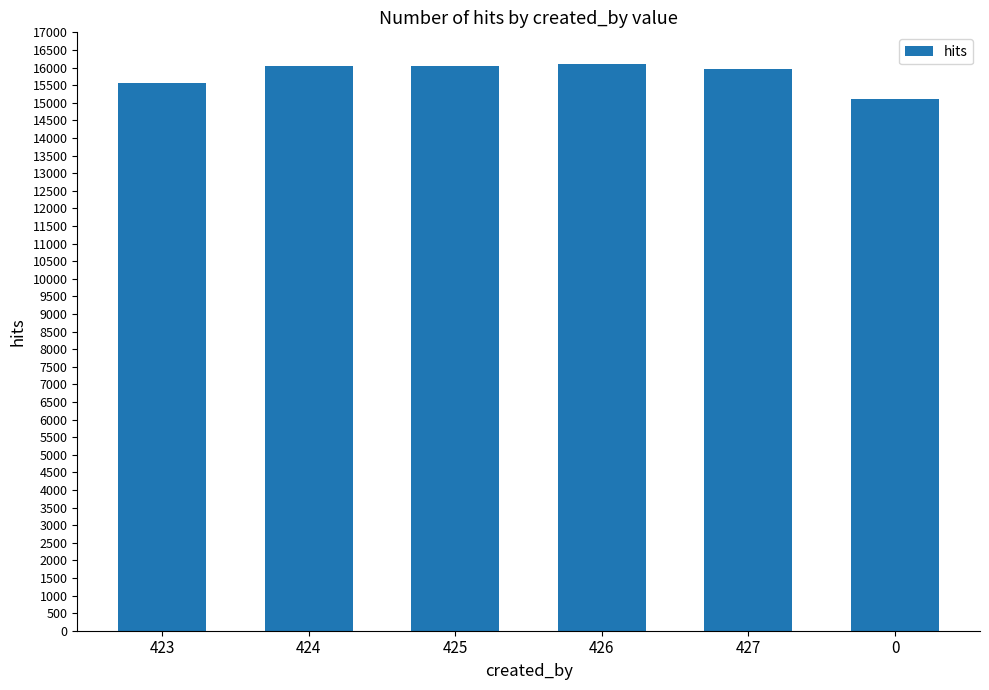

What is the maximum value shown in the chart?

16108